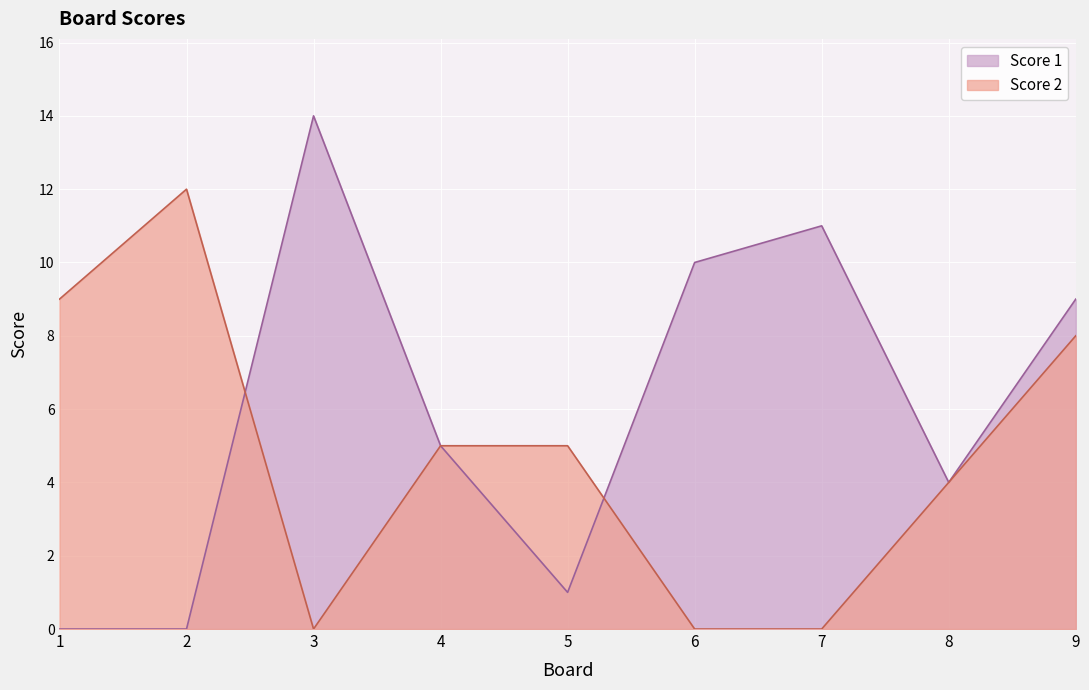

How many data points in Score 2 are less than 5?

4